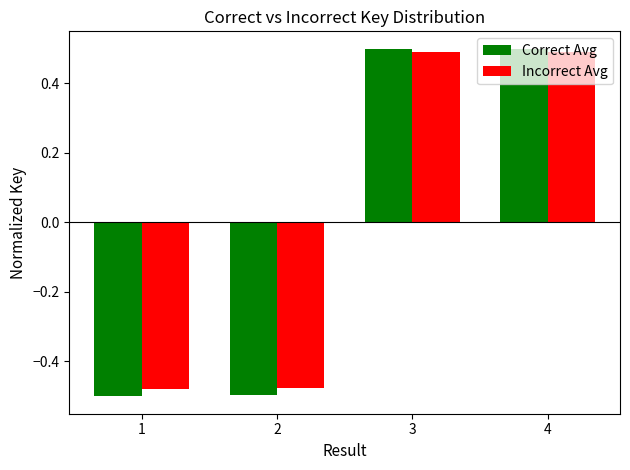

What is the total value across all series at 3?

1.0